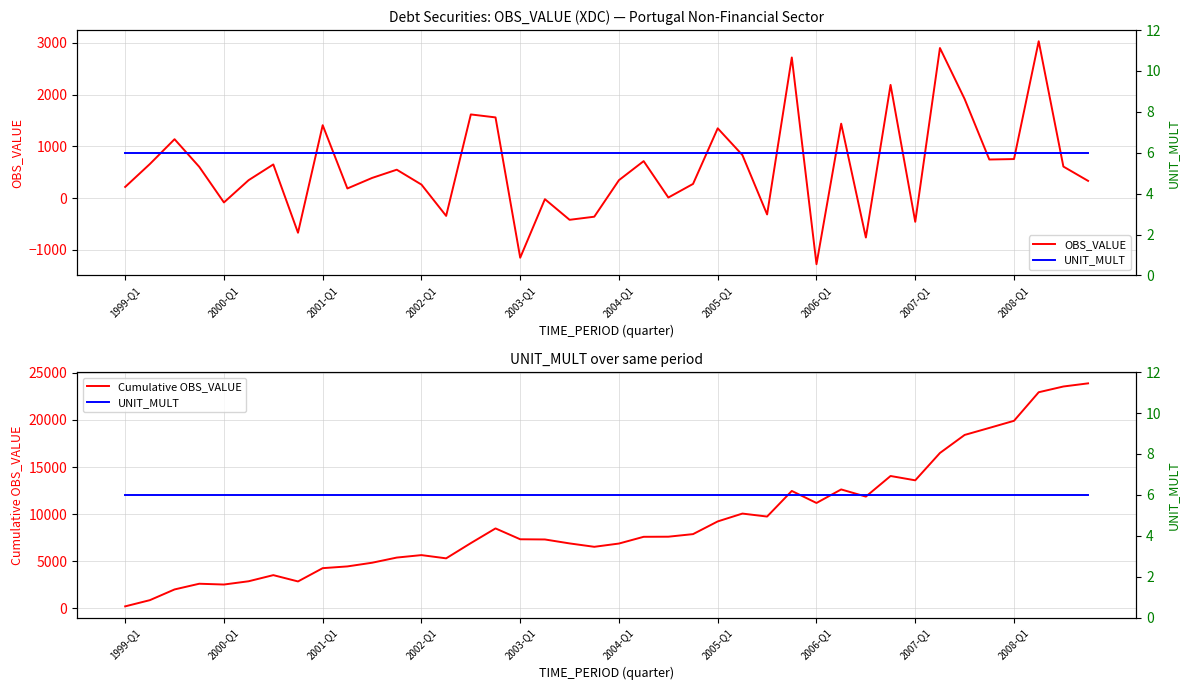

True or false: Cumulative OBS_VALUE and OBS_VALUE intersect in this chart.

False